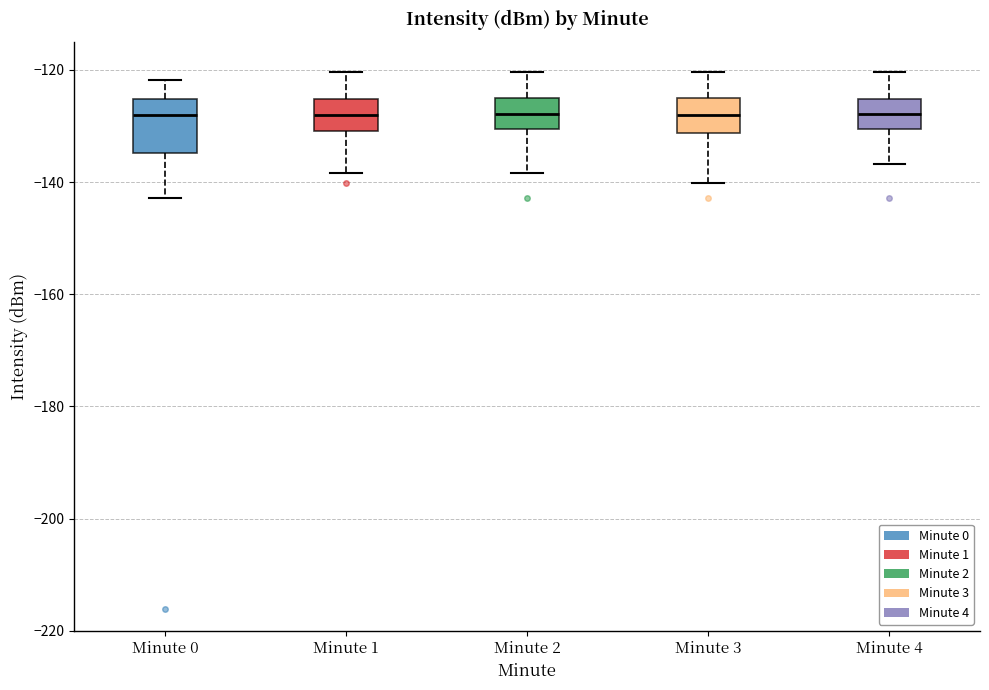

Which box is the tallest, from its lower edge to its upper edge?

Minute 0